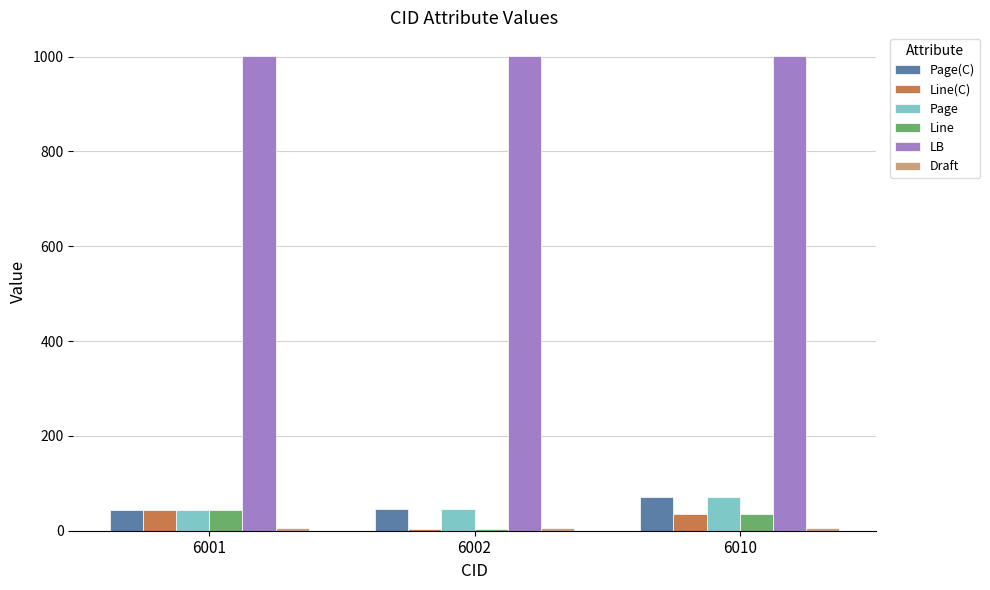

At which label is Line(C) closest to 24?

6010